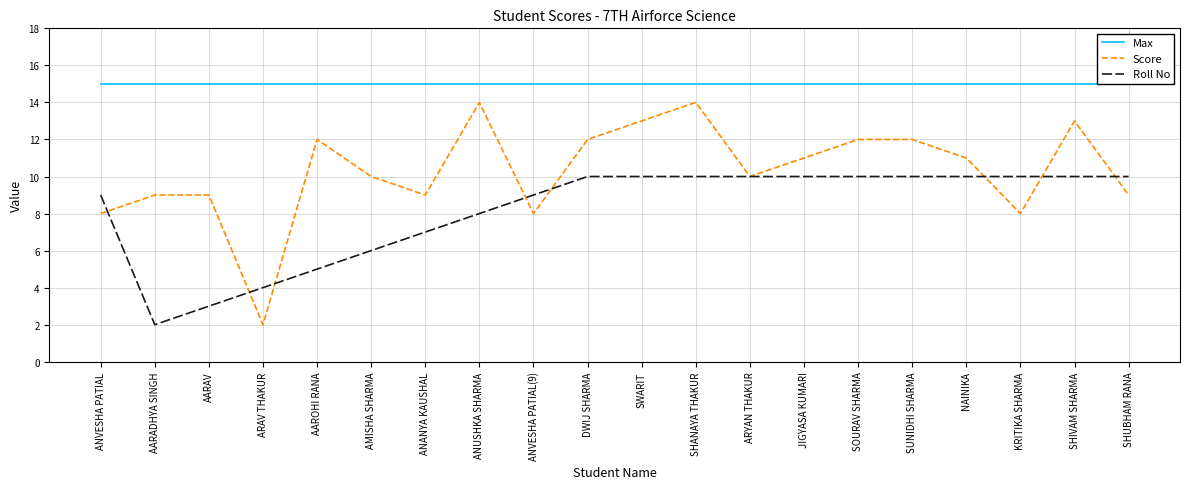

Between ARAV THAKUR and NAINIKA, which series saw the biggest shift?

Score